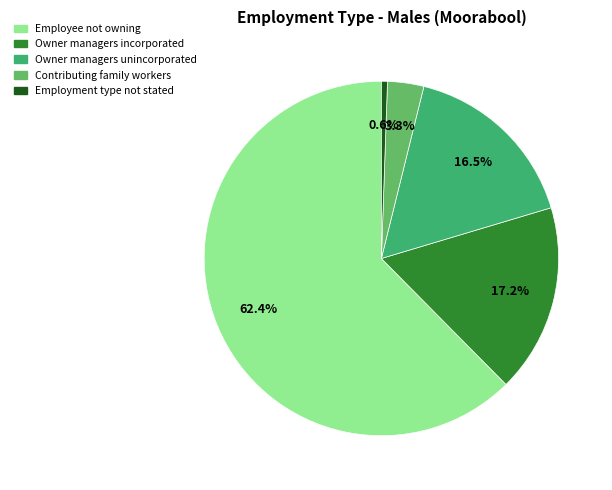

What is the ratio of the value at Owner managers incorporated to the value at Contributing family workers?

5.2